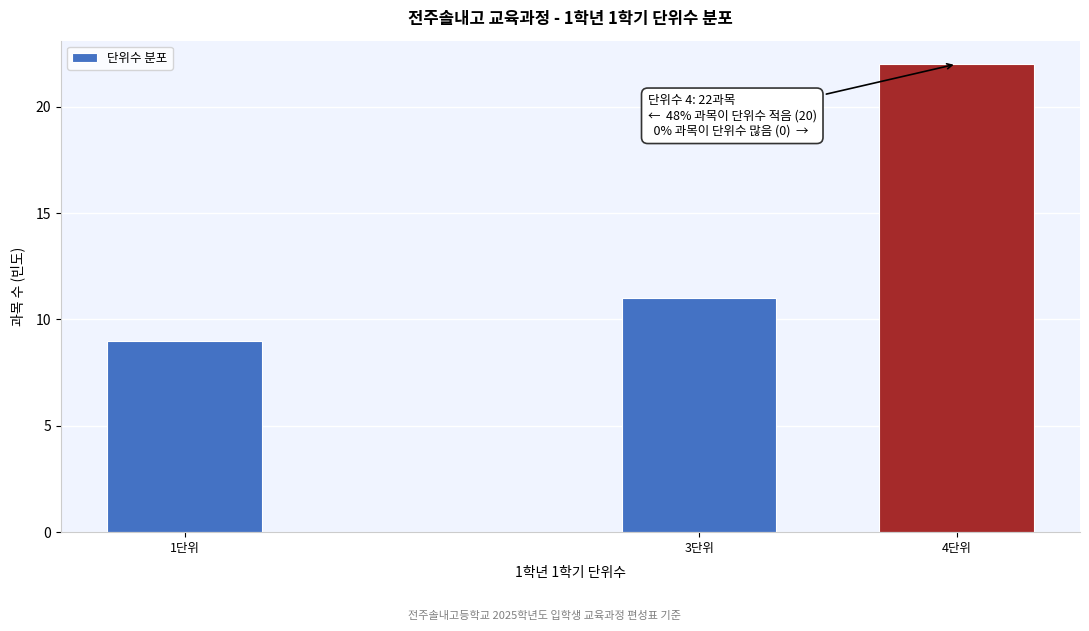

Reading right to left, extract all data points from this chart.

4단위=22	3단위=11	1단위=9